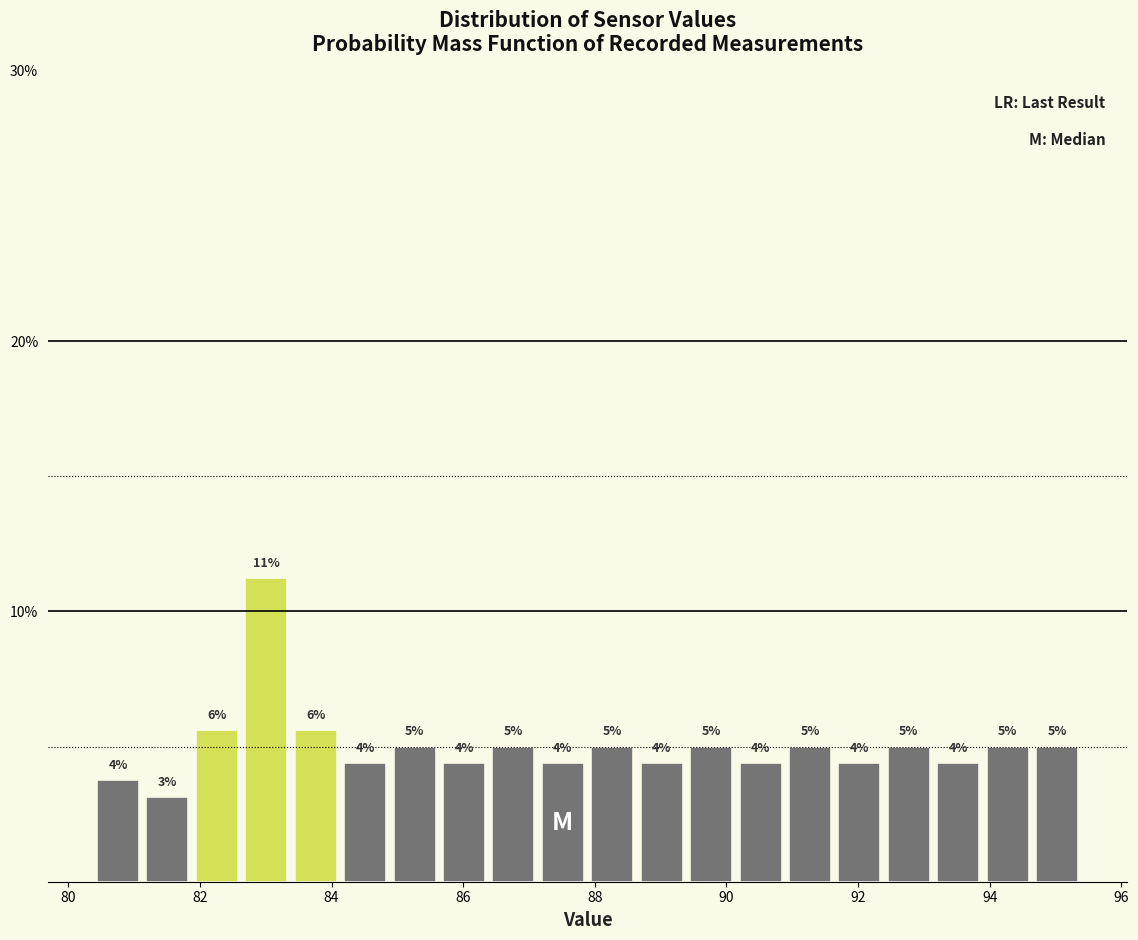

Read against the x-axis, roughly where is the centre of the tallest bar?

83.0